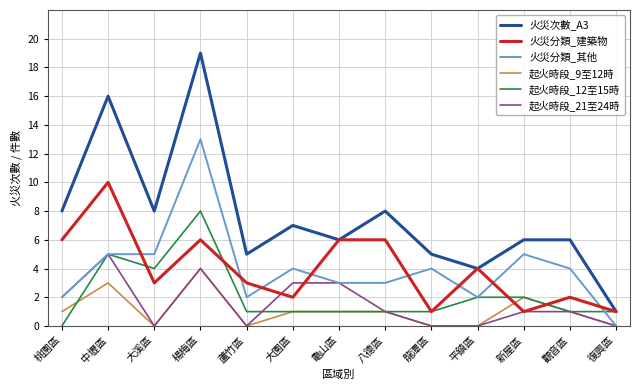

Which series changed the most between 大溪區 and 平鎮區?

火災次數_A3